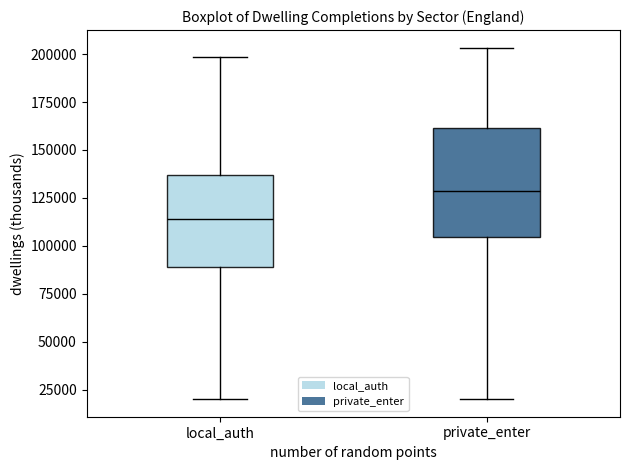

Comparing the boxes themselves (not the whiskers), which one is the tallest?

private_enter